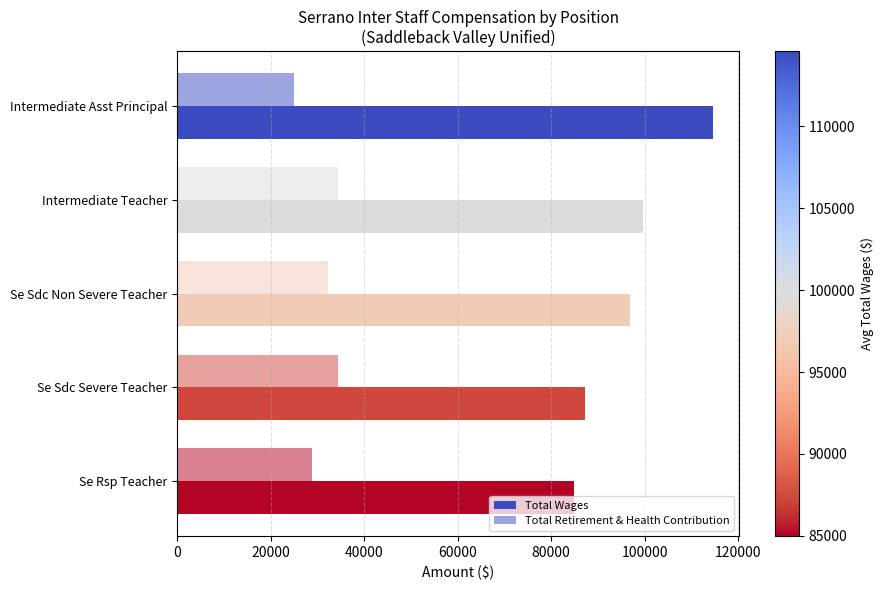

List the series in order of their overall mean, highest first.

Total Wages, Total Retirement & Health Contribution